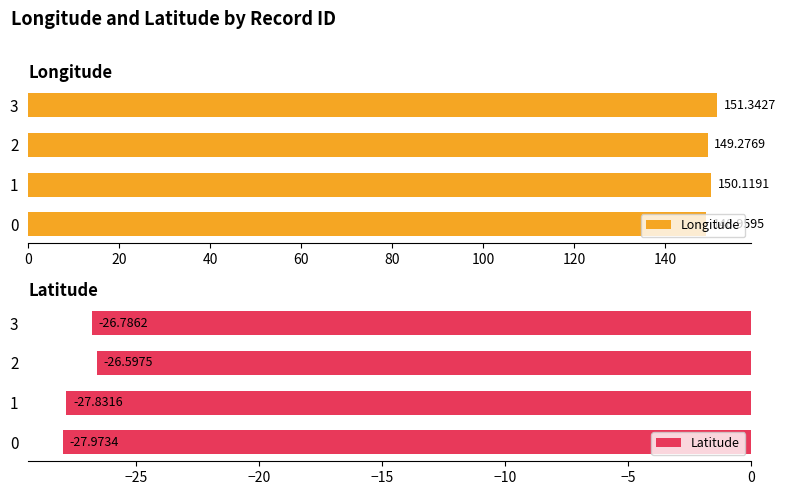

Are the bars horizontal?

Yes